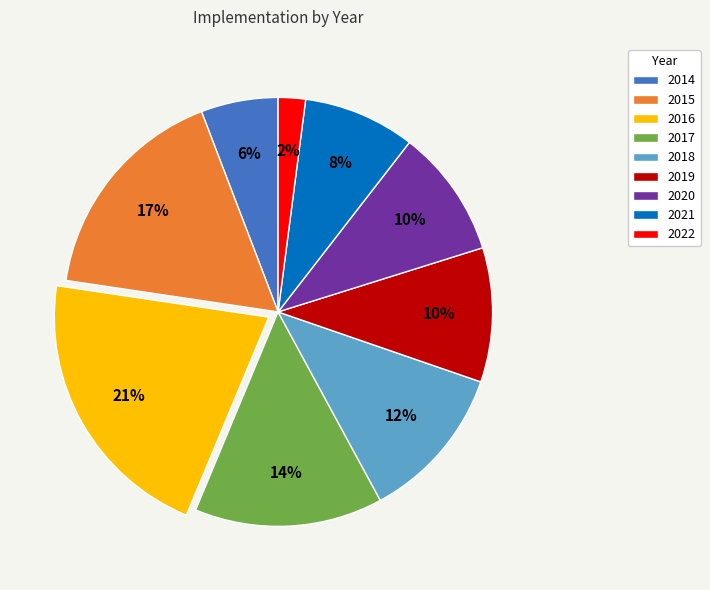

To the nearest percent, what is the difference between the largest and smallest slice percentages?

19%